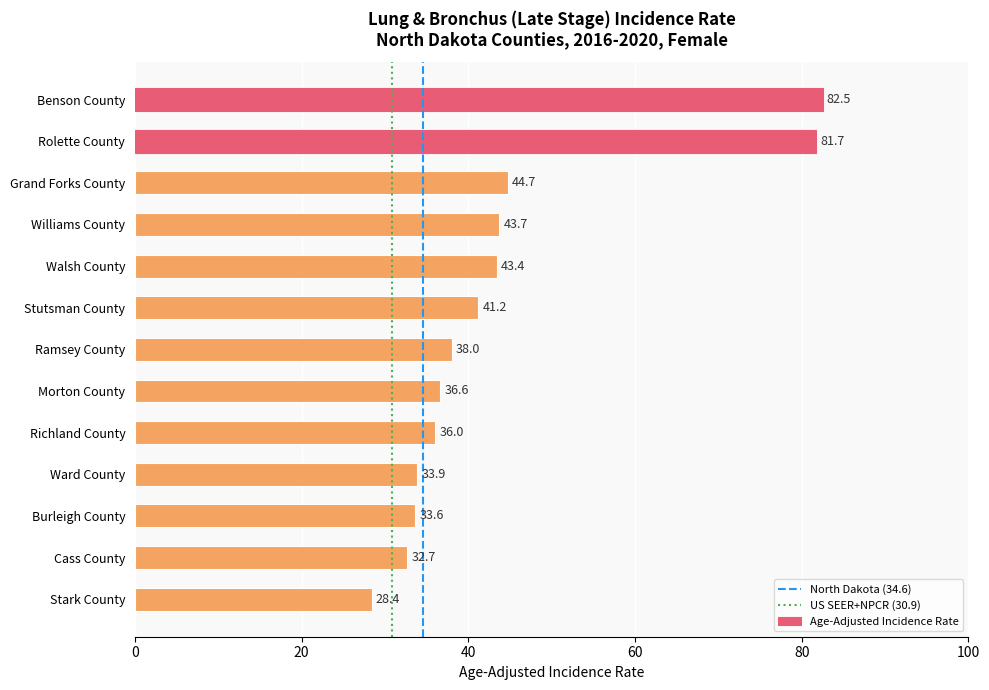

How many bars are there in total?

13